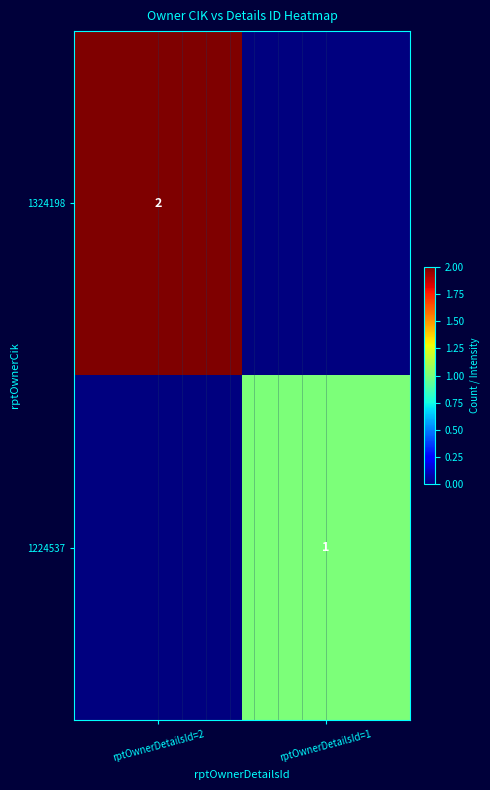

Is the value of 1224537 at rptOwnerDetailsId=1 greater than the value of 1324198 at rptOwnerDetailsId=2?

No